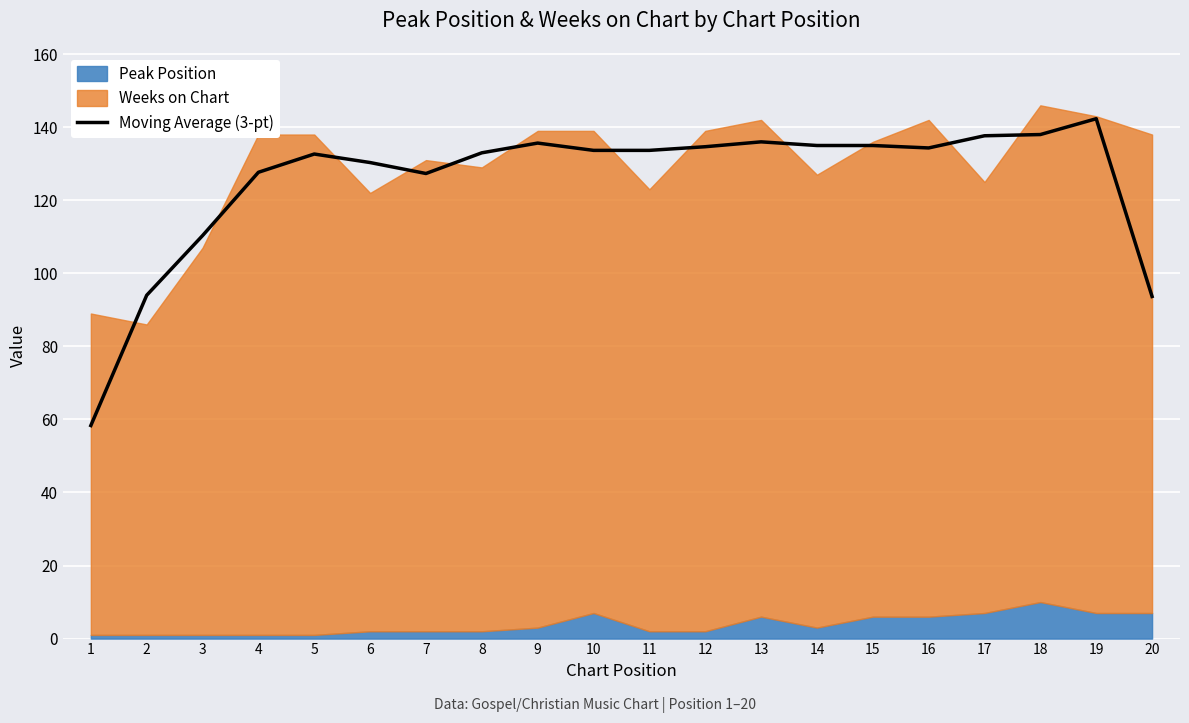

The Moving Average (3-pt) series shows 76.5 at 12. True or false?

False